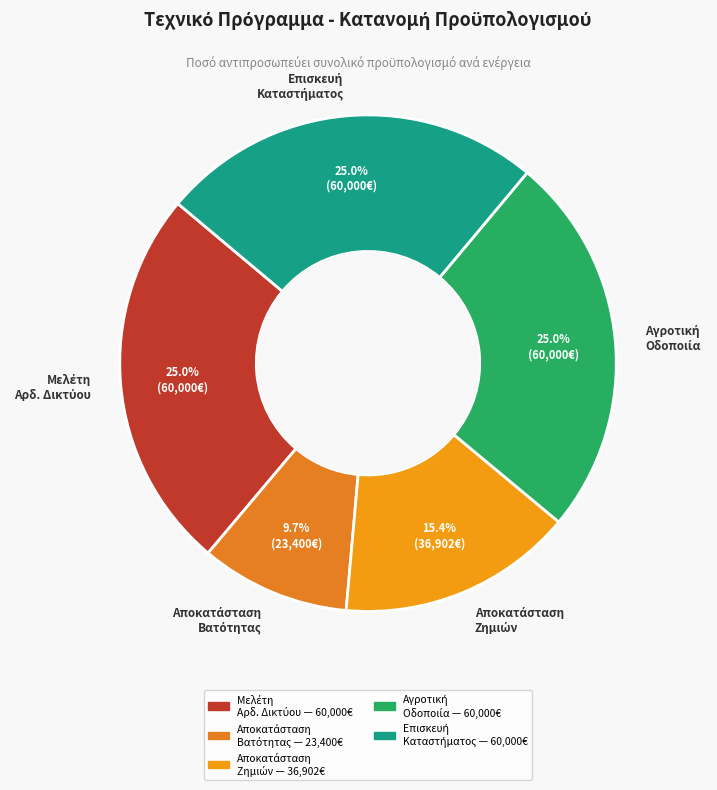

To the nearest percent, what is the average slice percentage?

20%